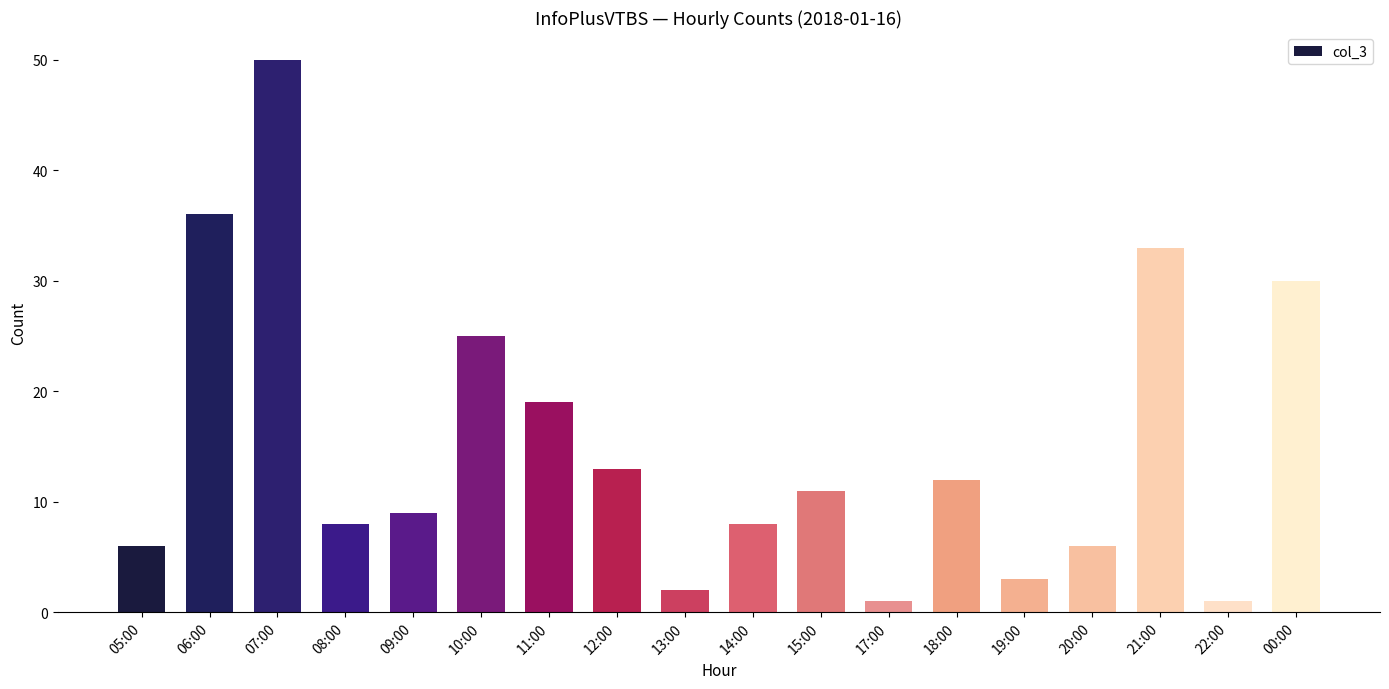

What is the change in value from 07:00 to 15:00?

-39